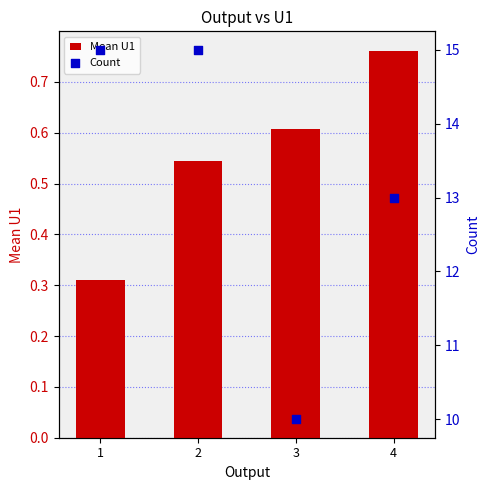

Is the value of Count at 4 greater than the value of Mean U1 at 1?

Yes